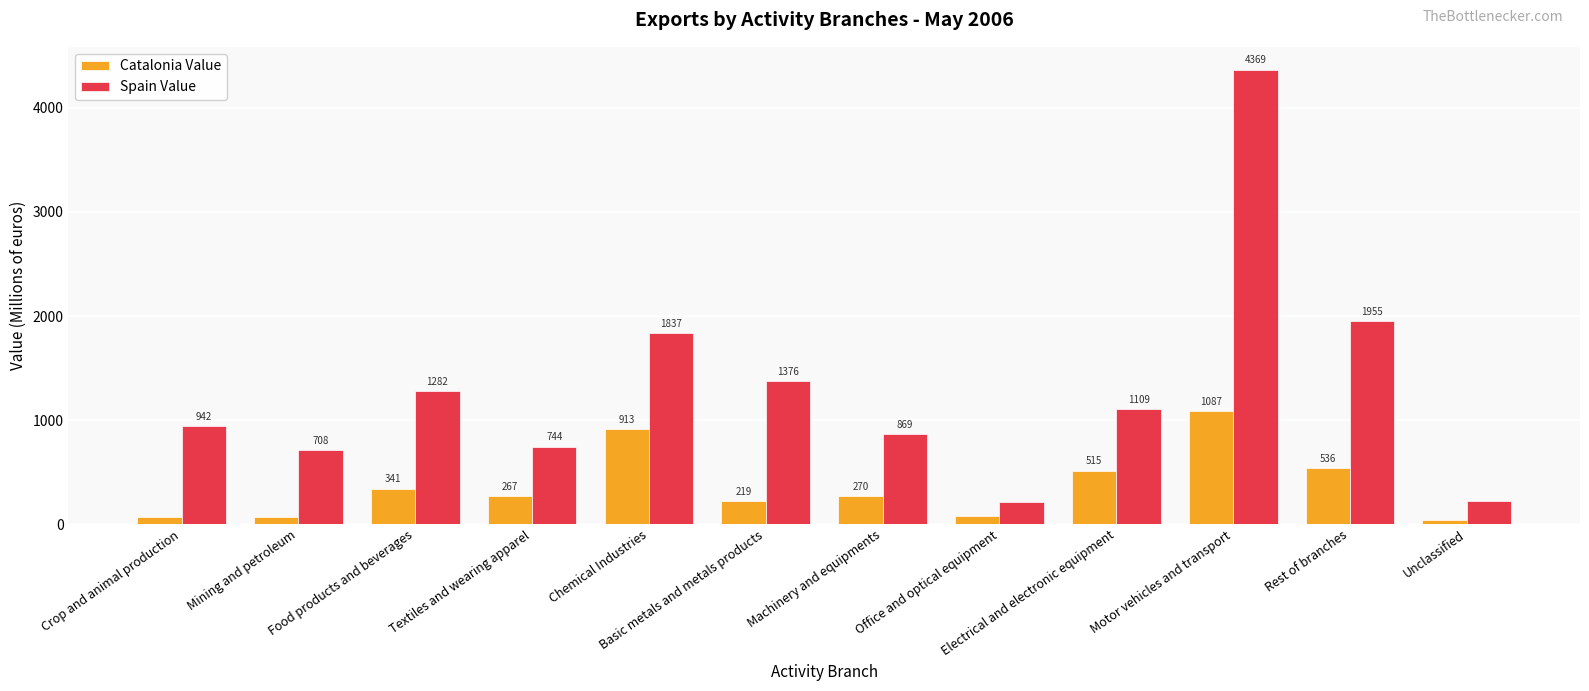

What is the sum of all Spain Value values?

15625.6